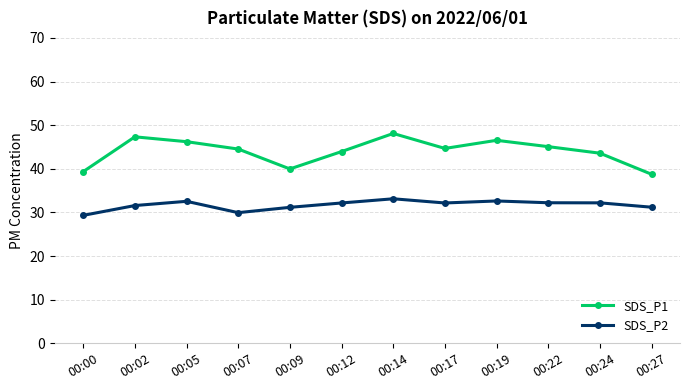

Does the chart have visible grid lines?

Yes